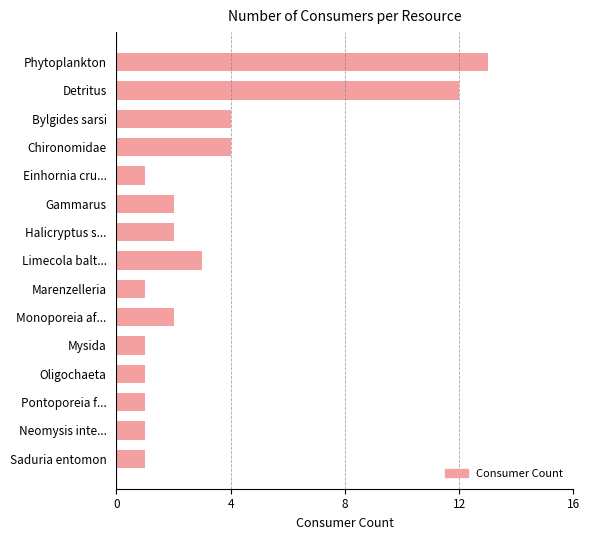

True or false: the data shows 6 at Detritus.

False